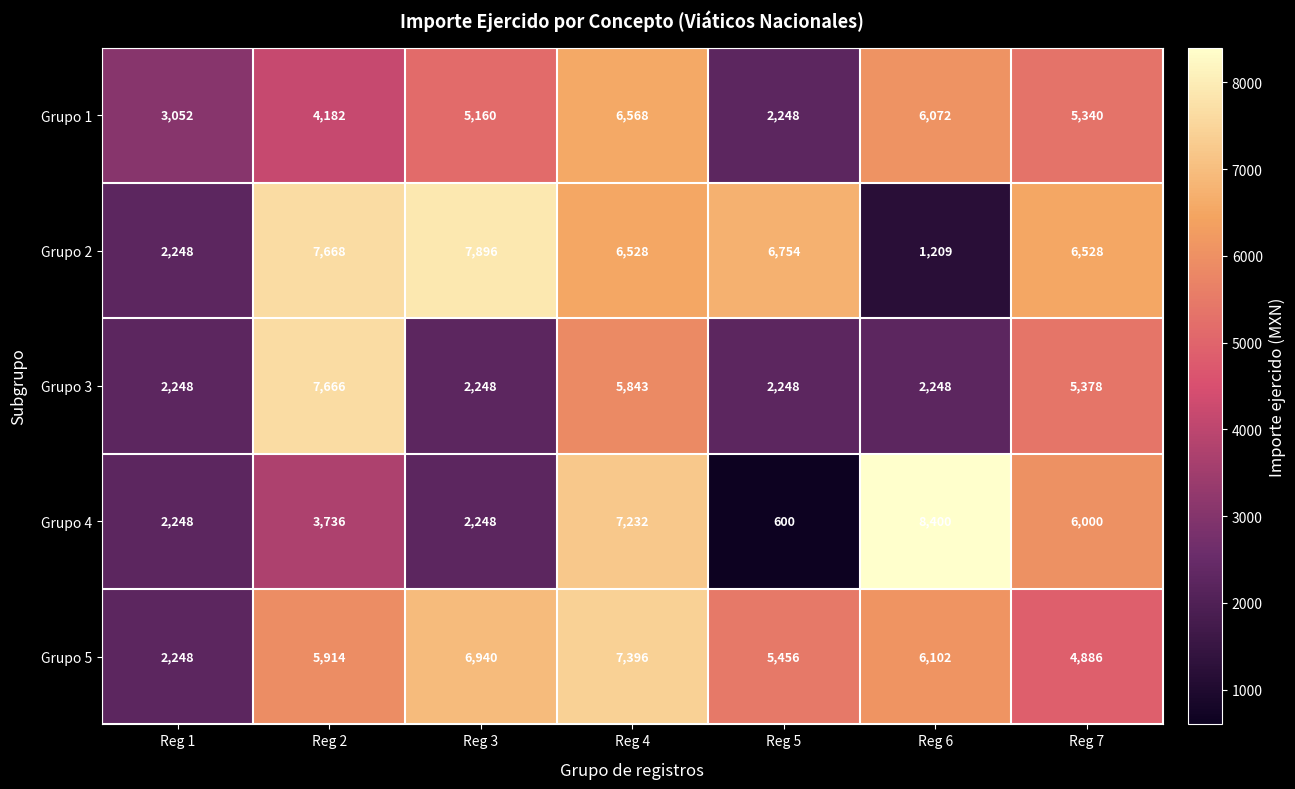

Which series has the widest spread of values?

Grupo 4